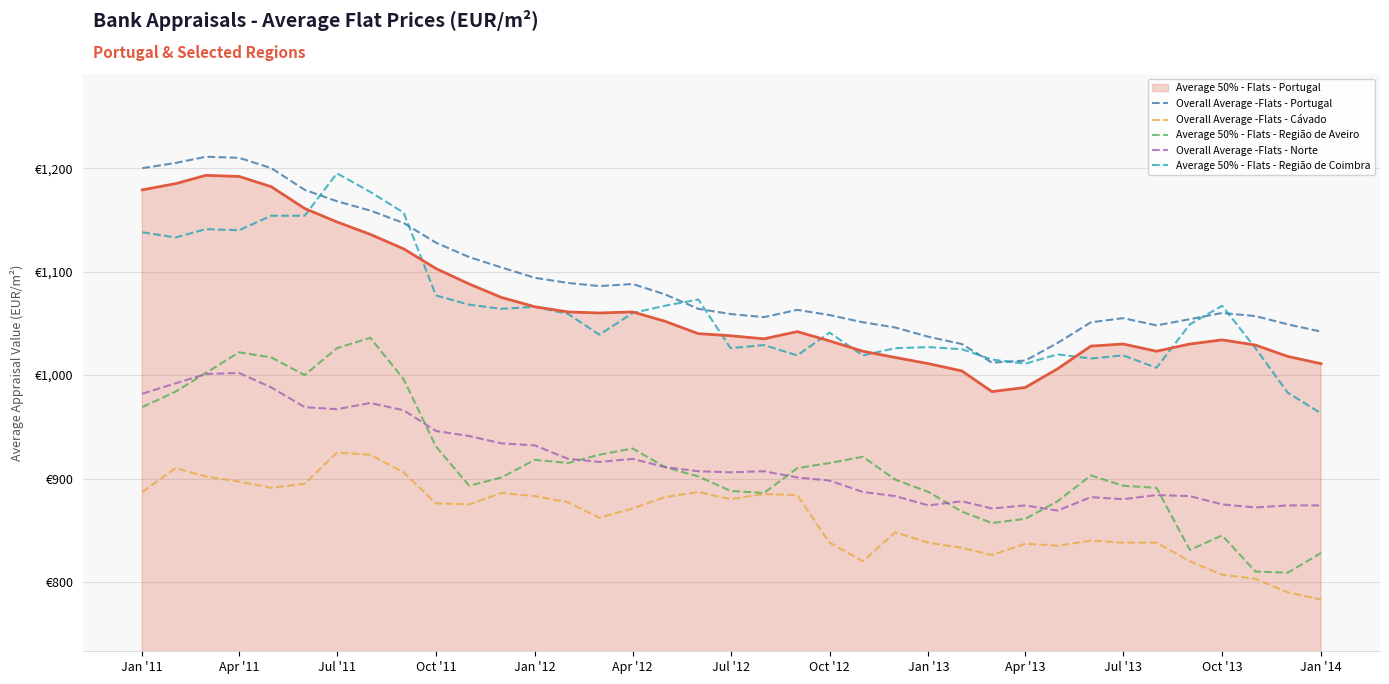

What are all the series names shown in the legend?

Average 50% - Flats - Portugal, Overall Average -Flats - Portugal, Overall Average -Flats - Cávado, Average 50% - Flats - Região de Aveiro, Overall Average -Flats - Norte, Average 50% - Flats - Região de Coimbra